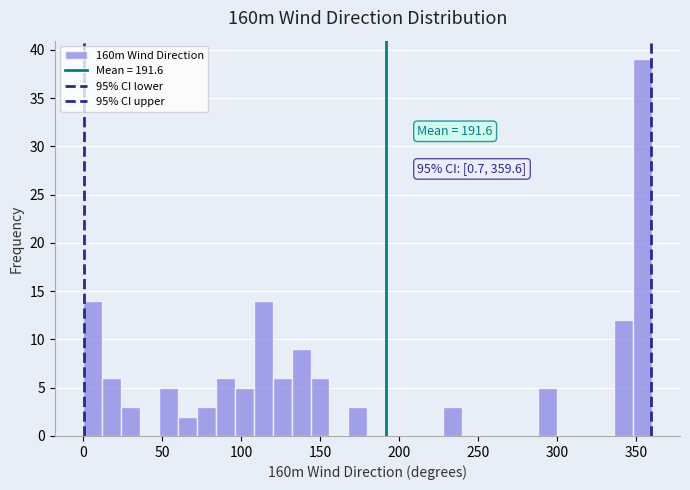

Read against the x-axis, roughly where is the centre of the tallest bar?

355